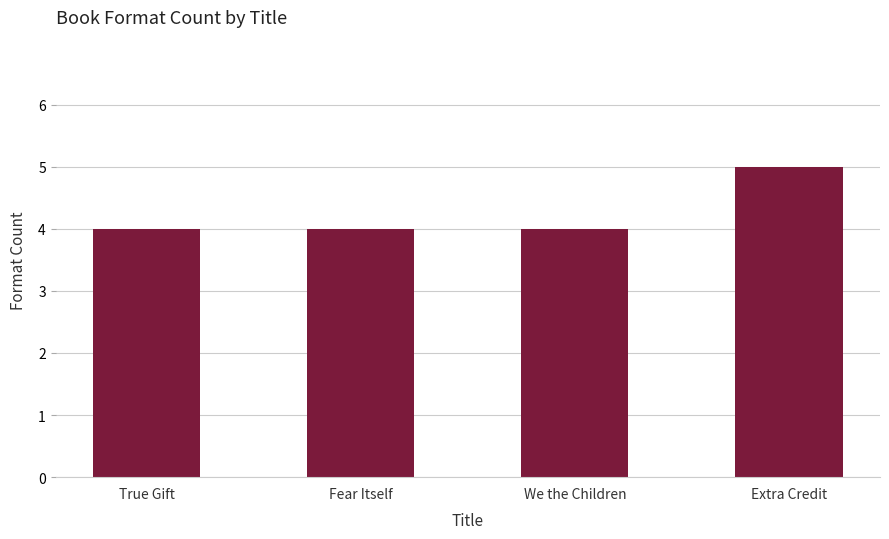

Is it true that the value at True Gift is 7?

False